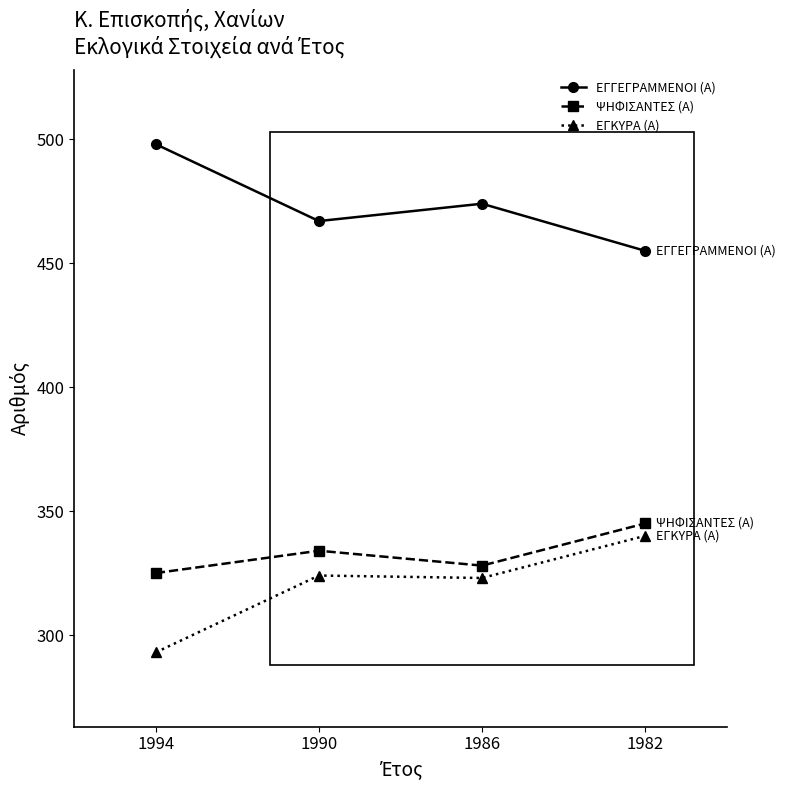

Is the value of ΕΓΓΕΓΡΑΜΜΕΝΟΙ (Α) at 1986 greater than the value of ΕΓΚΥΡΑ (Α) at 1982?

Yes